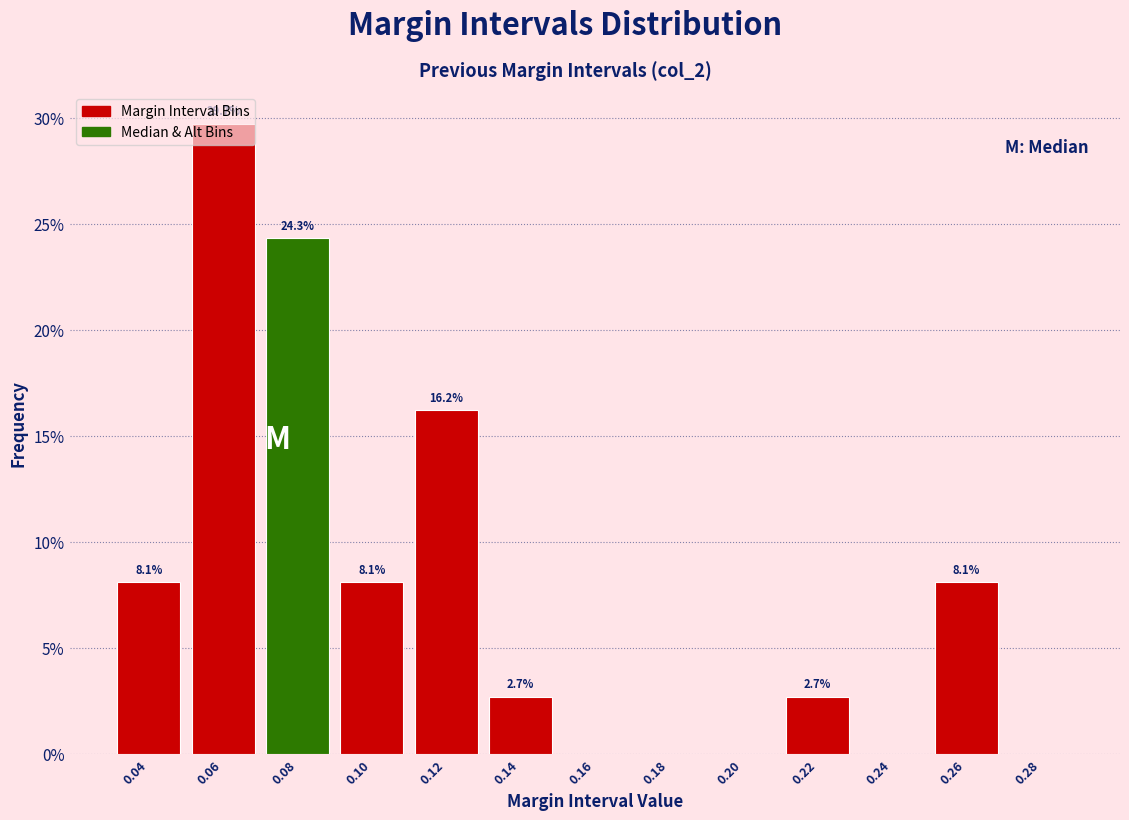

Over which range of the x-axis is the bar tallest?

0.05 to 0.07